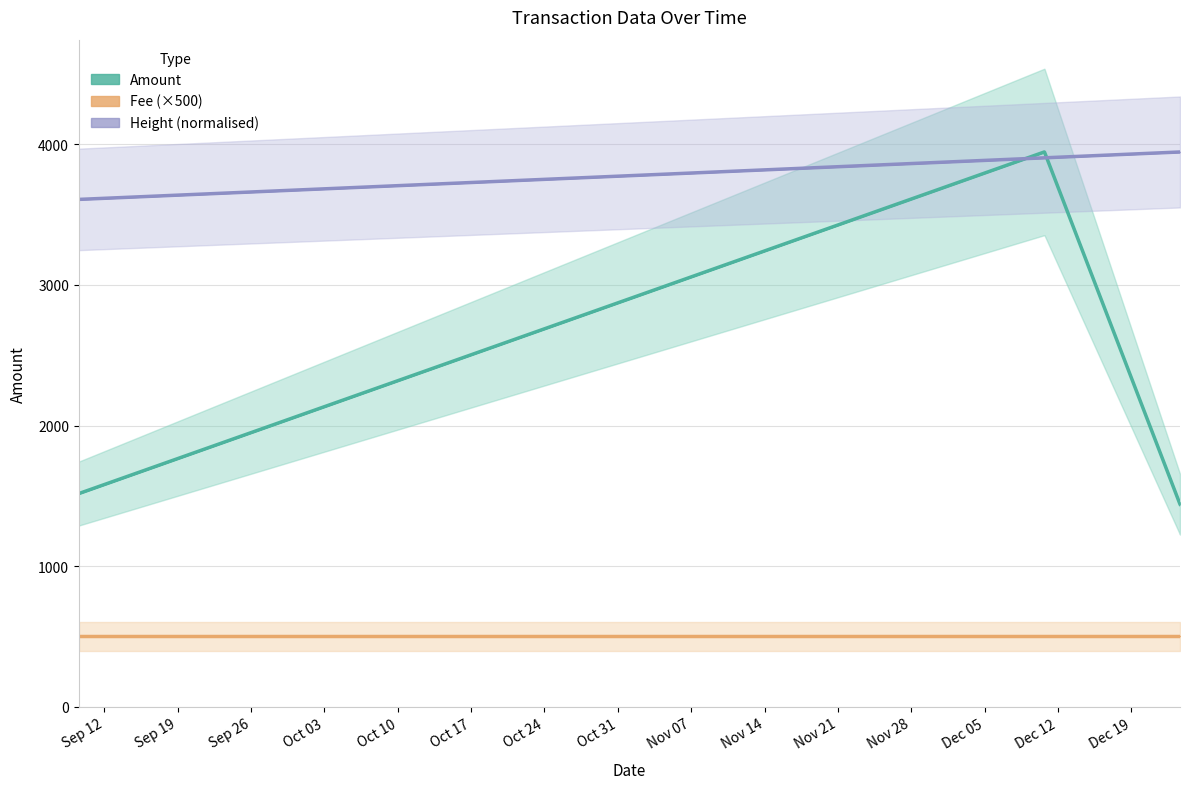

At which category does the chart reach its peak across all series?

2017-12-10 17:17:48